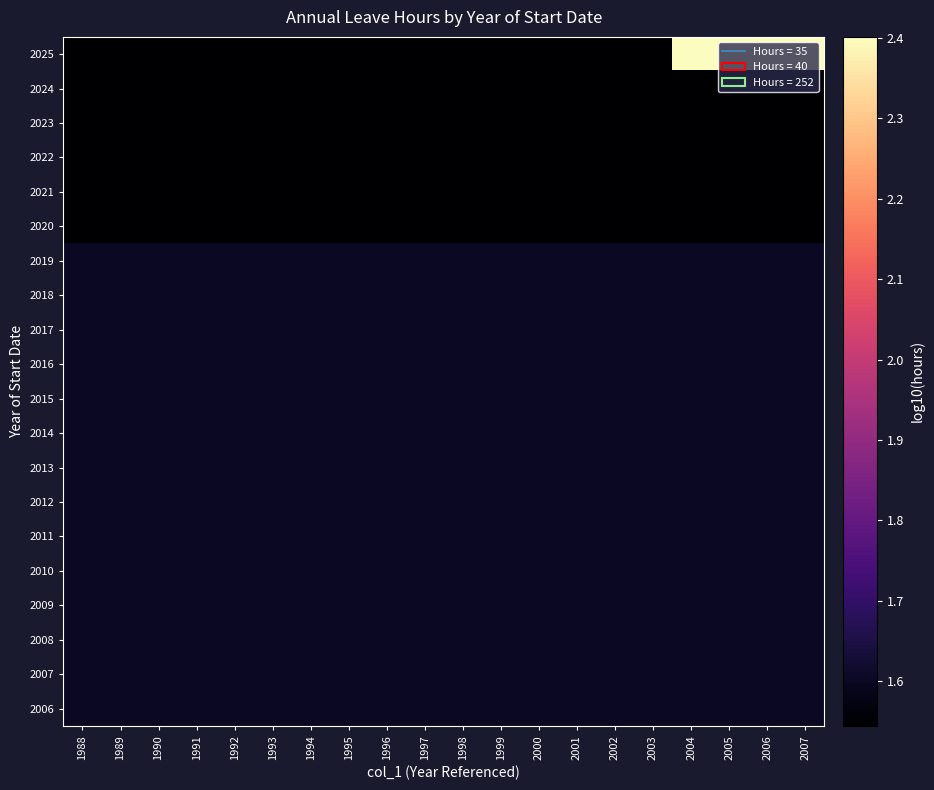

Reading left to right, transcribe all the data shown in this chart.

2025: 1988=1.5	1989=1.5	1990=1.5	1991=1.5	1992=1.5	1993=1.5	1994=1.5	1995=1.5	1996=1.5	1997=1.5	1998=1.5	1999=1.5	2000=1.5	2001=1.5	2002=1.5	2003=1.5	2004=2.4	2005=2.4	2006=2.4	2007=2.4
2024: 1988=1.5	1989=1.5	1990=1.5	1991=1.5	1992=1.5	1993=1.5	1994=1.5	1995=1.5	1996=1.5	1997=1.5	1998=1.5	1999=1.5	2000=1.5	2001=1.5	2002=1.5	2003=1.5	2004=1.5	2005=1.5	2006=1.5	2007=1.5
2023: 1988=1.5	1989=1.5	1990=1.5	1991=1.5	1992=1.5	1993=1.5	1994=1.5	1995=1.5	1996=1.5	1997=1.5	1998=1.5	1999=1.5	2000=1.5	2001=1.5	2002=1.5	2003=1.5	2004=1.5	2005=1.5	2006=1.5	2007=1.5
2022: 1988=1.5	1989=1.5	1990=1.5	1991=1.5	1992=1.5	1993=1.5	1994=1.5	1995=1.5	1996=1.5	1997=1.5	1998=1.5	1999=1.5	2000=1.5	2001=1.5	2002=1.5	2003=1.5	2004=1.5	2005=1.5	2006=1.5	2007=1.5
2021: 1988=1.5	1989=1.5	1990=1.5	1991=1.5	1992=1.5	1993=1.5	1994=1.5	1995=1.5	1996=1.5	1997=1.5	1998=1.5	1999=1.5	2000=1.5	2001=1.5	2002=1.5	2003=1.5	2004=1.5	2005=1.5	2006=1.5	2007=1.5
2020: 1988=1.5	1989=1.5	1990=1.5	1991=1.5	1992=1.5	1993=1.5	1994=1.5	1995=1.5	1996=1.5	1997=1.5	1998=1.5	1999=1.5	2000=1.5	2001=1.5	2002=1.5	2003=1.5	2004=1.5	2005=1.5	2006=1.5	2007=1.5
2019: 1988=1.6	1989=1.6	1990=1.6	1991=1.6	1992=1.6	1993=1.6	1994=1.6	1995=1.6	1996=1.6	1997=1.6	1998=1.6	1999=1.6	2000=1.6	2001=1.6	2002=1.6	2003=1.6	2004=1.6	2005=1.6	2006=1.6	2007=1.6
2018: 1988=1.6	1989=1.6	1990=1.6	1991=1.6	1992=1.6	1993=1.6	1994=1.6	1995=1.6	1996=1.6	1997=1.6	1998=1.6	1999=1.6	2000=1.6	2001=1.6	2002=1.6	2003=1.6	2004=1.6	2005=1.6	2006=1.6	2007=1.6
2017: 1988=1.6	1989=1.6	1990=1.6	1991=1.6	1992=1.6	1993=1.6	1994=1.6	1995=1.6	1996=1.6	1997=1.6	1998=1.6	1999=1.6	2000=1.6	2001=1.6	2002=1.6	2003=1.6	2004=1.6	2005=1.6	2006=1.6	2007=1.6
2016: 1988=1.6	1989=1.6	1990=1.6	1991=1.6	1992=1.6	1993=1.6	1994=1.6	1995=1.6	1996=1.6	1997=1.6	1998=1.6	1999=1.6	2000=1.6	2001=1.6	2002=1.6	2003=1.6	2004=1.6	2005=1.6	2006=1.6	2007=1.6
2015: 1988=1.6	1989=1.6	1990=1.6	1991=1.6	1992=1.6	1993=1.6	1994=1.6	1995=1.6	1996=1.6	1997=1.6	1998=1.6	1999=1.6	2000=1.6	2001=1.6	2002=1.6	2003=1.6	2004=1.6	2005=1.6	2006=1.6	2007=1.6
2014: 1988=1.6	1989=1.6	1990=1.6	1991=1.6	1992=1.6	1993=1.6	1994=1.6	1995=1.6	1996=1.6	1997=1.6	1998=1.6	1999=1.6	2000=1.6	2001=1.6	2002=1.6	2003=1.6	2004=1.6	2005=1.6	2006=1.6	2007=1.6
2013: 1988=1.6	1989=1.6	1990=1.6	1991=1.6	1992=1.6	1993=1.6	1994=1.6	1995=1.6	1996=1.6	1997=1.6	1998=1.6	1999=1.6	2000=1.6	2001=1.6	2002=1.6	2003=1.6	2004=1.6	2005=1.6	2006=1.6	2007=1.6
2012: 1988=1.6	1989=1.6	1990=1.6	1991=1.6	1992=1.6	1993=1.6	1994=1.6	1995=1.6	1996=1.6	1997=1.6	1998=1.6	1999=1.6	2000=1.6	2001=1.6	2002=1.6	2003=1.6	2004=1.6	2005=1.6	2006=1.6	2007=1.6
2011: 1988=1.6	1989=1.6	1990=1.6	1991=1.6	1992=1.6	1993=1.6	1994=1.6	1995=1.6	1996=1.6	1997=1.6	1998=1.6	1999=1.6	2000=1.6	2001=1.6	2002=1.6	2003=1.6	2004=1.6	2005=1.6	2006=1.6	2007=1.6
2010: 1988=1.6	1989=1.6	1990=1.6	1991=1.6	1992=1.6	1993=1.6	1994=1.6	1995=1.6	1996=1.6	1997=1.6	1998=1.6	1999=1.6	2000=1.6	2001=1.6	2002=1.6	2003=1.6	2004=1.6	2005=1.6	2006=1.6	2007=1.6
2009: 1988=1.6	1989=1.6	1990=1.6	1991=1.6	1992=1.6	1993=1.6	1994=1.6	1995=1.6	1996=1.6	1997=1.6	1998=1.6	1999=1.6	2000=1.6	2001=1.6	2002=1.6	2003=1.6	2004=1.6	2005=1.6	2006=1.6	2007=1.6
2008: 1988=1.6	1989=1.6	1990=1.6	1991=1.6	1992=1.6	1993=1.6	1994=1.6	1995=1.6	1996=1.6	1997=1.6	1998=1.6	1999=1.6	2000=1.6	2001=1.6	2002=1.6	2003=1.6	2004=1.6	2005=1.6	2006=1.6	2007=1.6
2007: 1988=1.6	1989=1.6	1990=1.6	1991=1.6	1992=1.6	1993=1.6	1994=1.6	1995=1.6	1996=1.6	1997=1.6	1998=1.6	1999=1.6	2000=1.6	2001=1.6	2002=1.6	2003=1.6	2004=1.6	2005=1.6	2006=1.6	2007=1.6
2006: 1988=1.6	1989=1.6	1990=1.6	1991=1.6	1992=1.6	1993=1.6	1994=1.6	1995=1.6	1996=1.6	1997=1.6	1998=1.6	1999=1.6	2000=1.6	2001=1.6	2002=1.6	2003=1.6	2004=1.6	2005=1.6	2006=1.6	2007=1.6